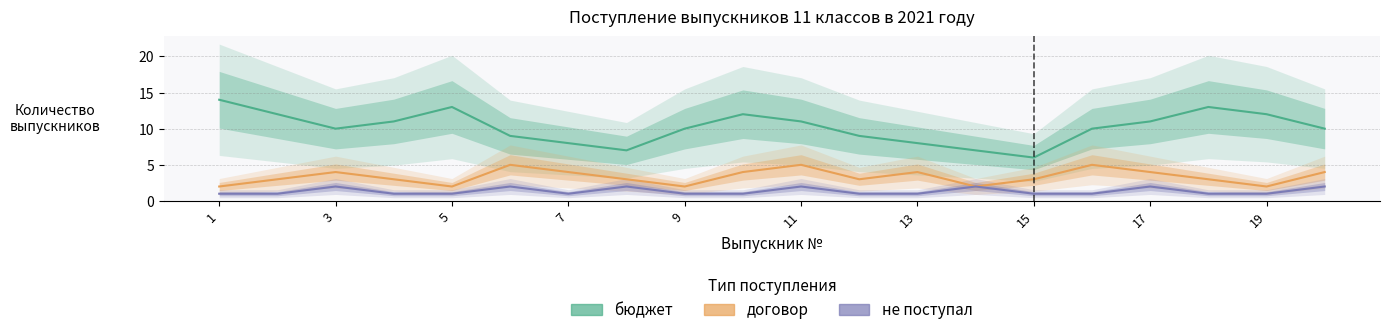

Rank the series by their average value, from highest to lowest.

бюджет, договор, не поступал